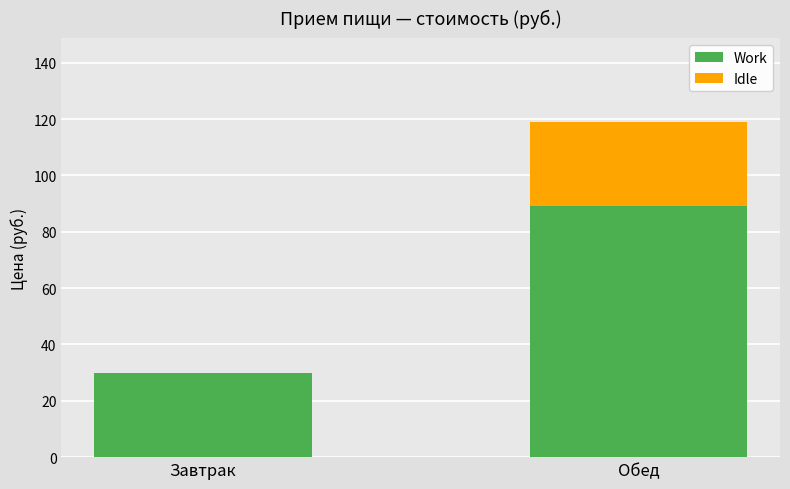

What is the sum of all Work values?

119